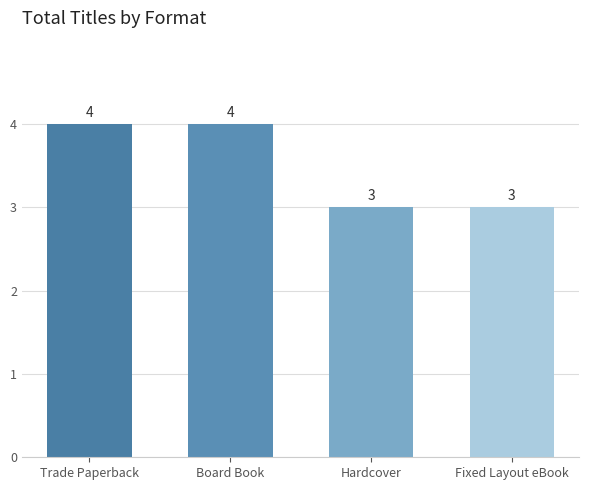

What is the difference between the maximum and minimum values?

1